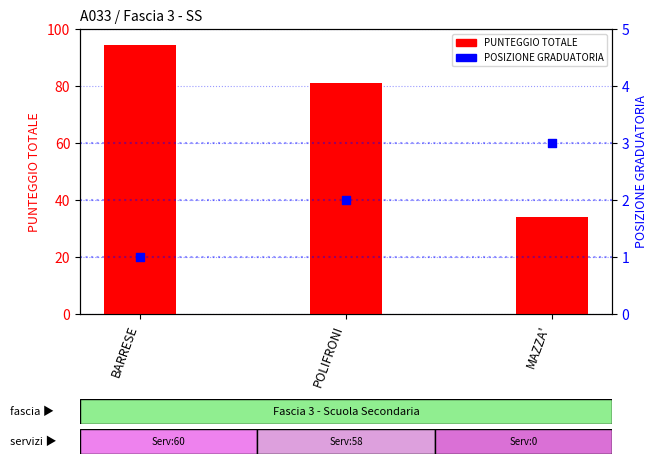

Which series has the widest spread of Y values?

PUNTEGGIO TOTALE